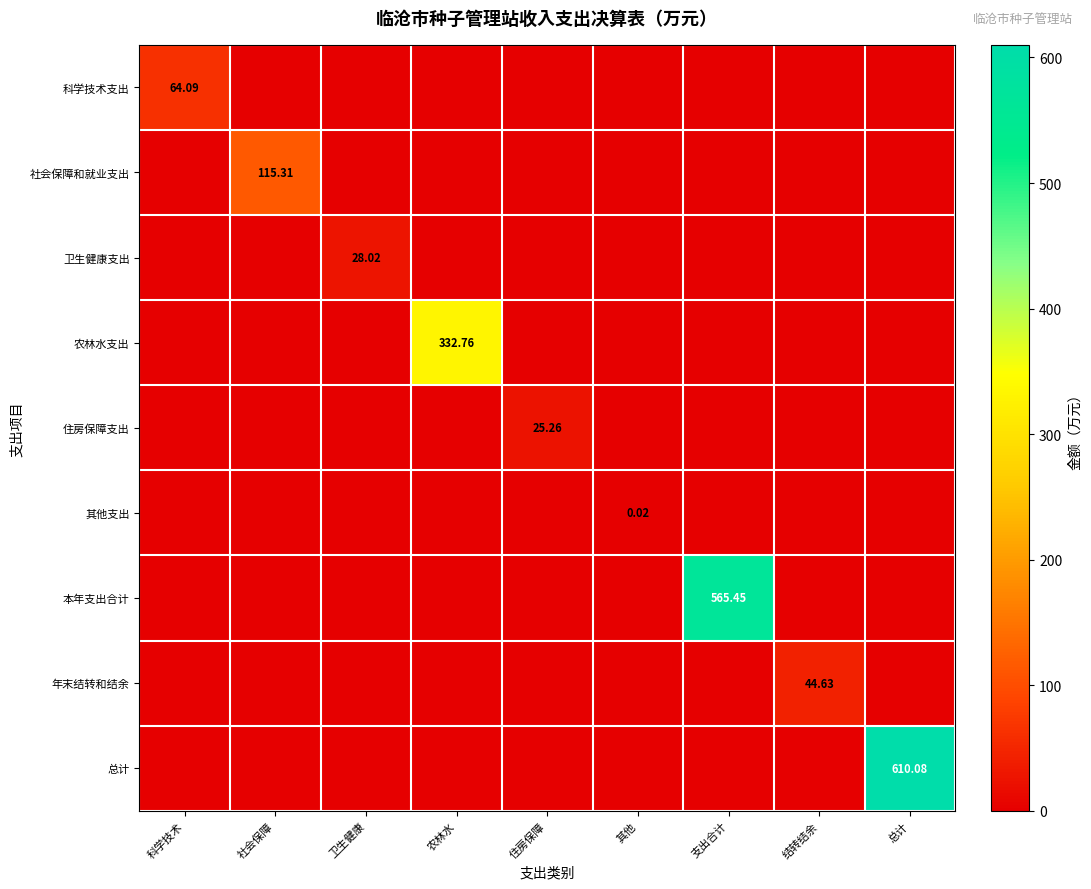

What is the average value of the 科学技术支出 series?

7.1